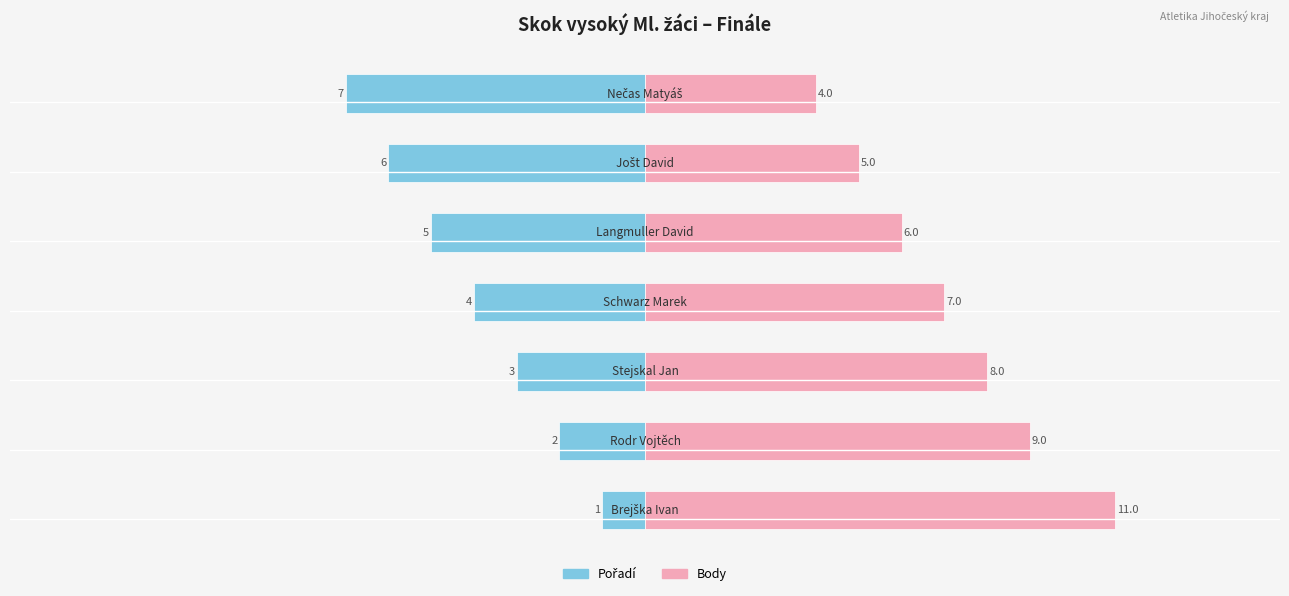

What is the average value of the Body series?

7